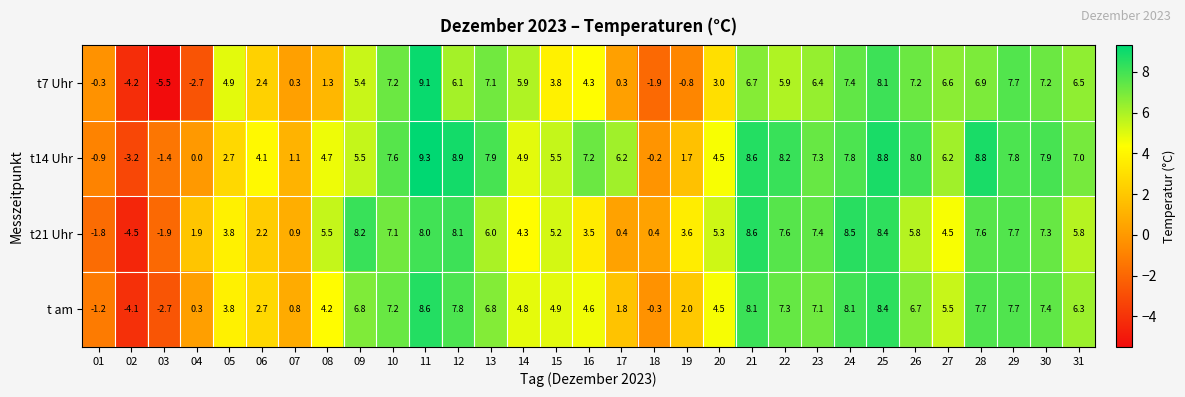

What is the difference between the highest and lowest values at 20?

2.3